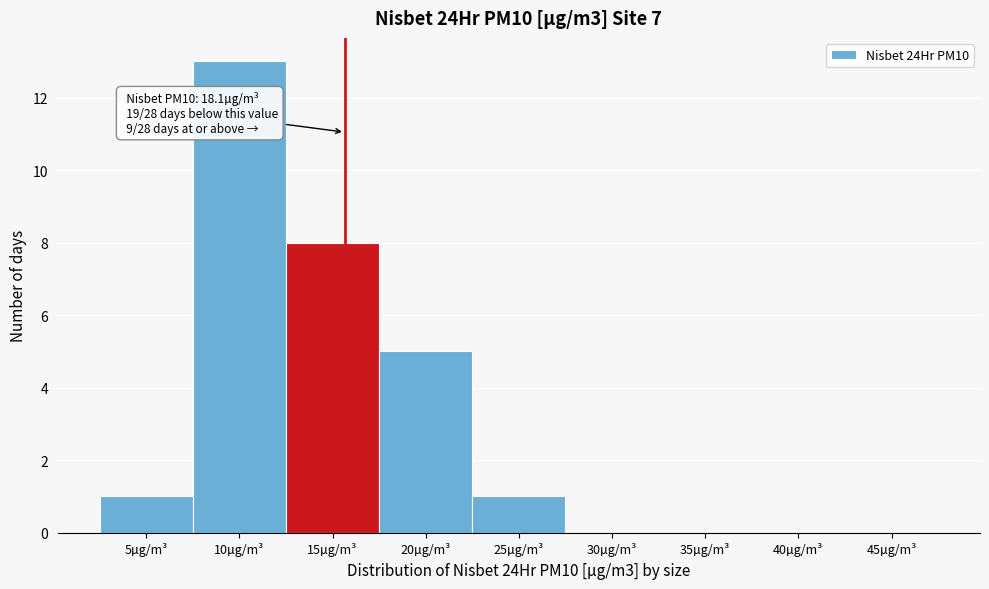

Reading left to right, list all the values displayed in this chart.

5µg/m³=1	10µg/m³=13	15µg/m³=8	20µg/m³=5	25µg/m³=1	30µg/m³=0	35µg/m³=0	40µg/m³=0	45µg/m³=0